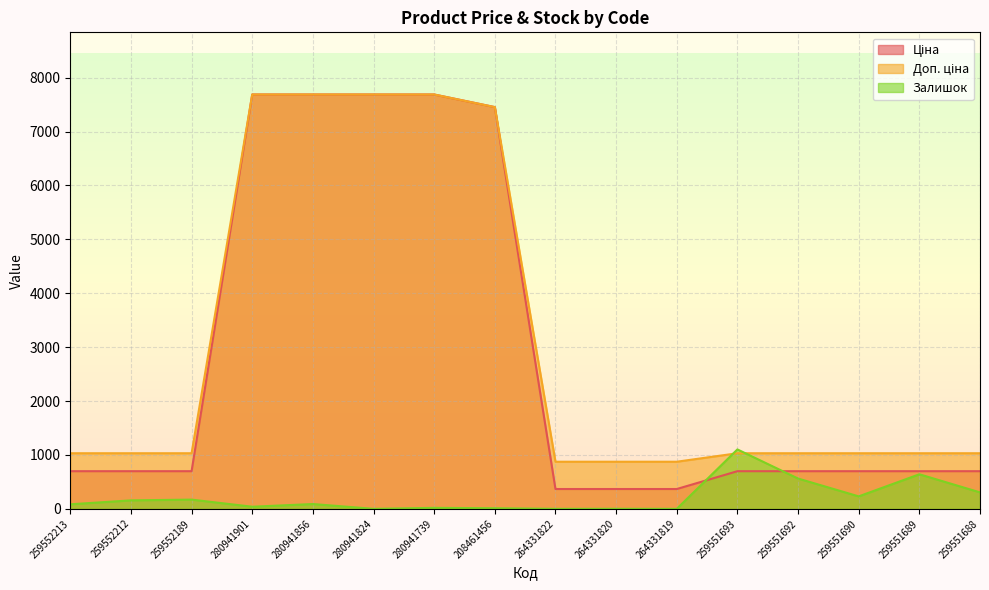

How many data points in Залишок are above 89?

7